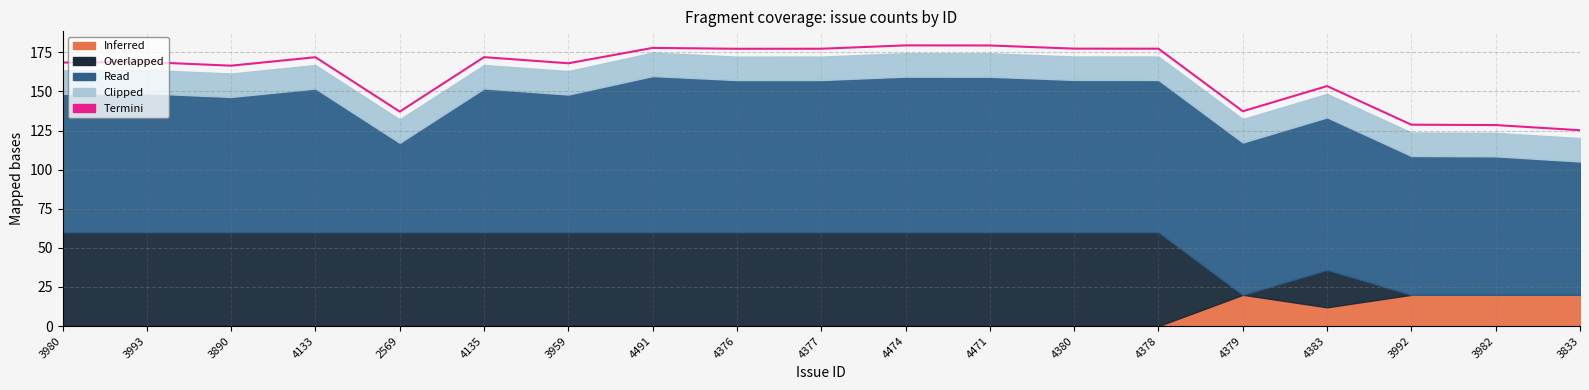

List the labels in order of value, smallest first.

3833, 3982, 3992, 2569, 4379, 4383, 3890, 3959, 3980, 3993, 4133, 4135, 4376, 4377, 4378, 4380, 4491, 4471, 4474